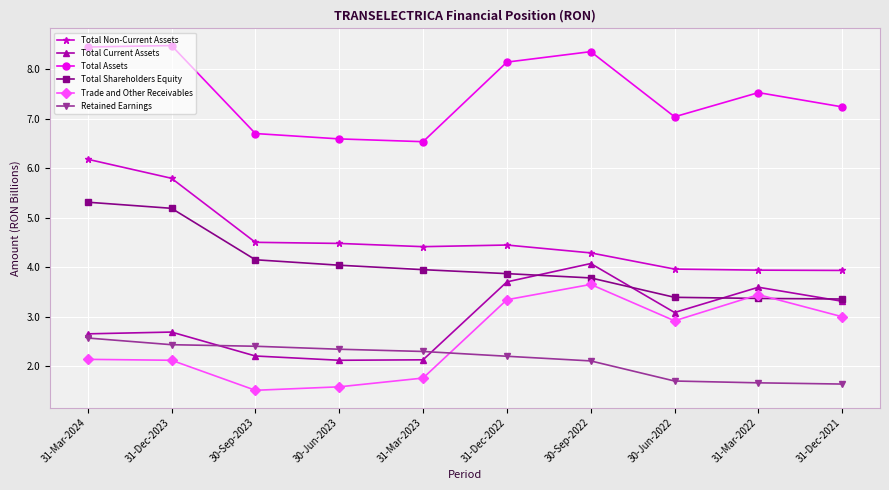

How many data points in Total Current Assets are above 3?

5